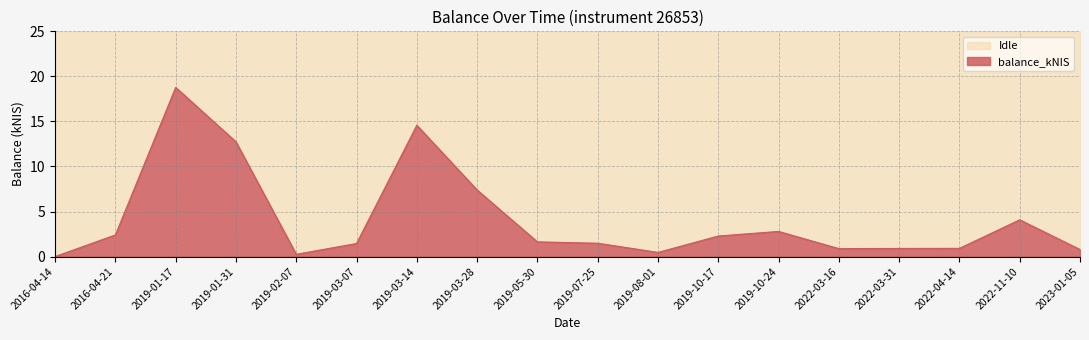

At which label does the data first exceed 1?

2016-04-21